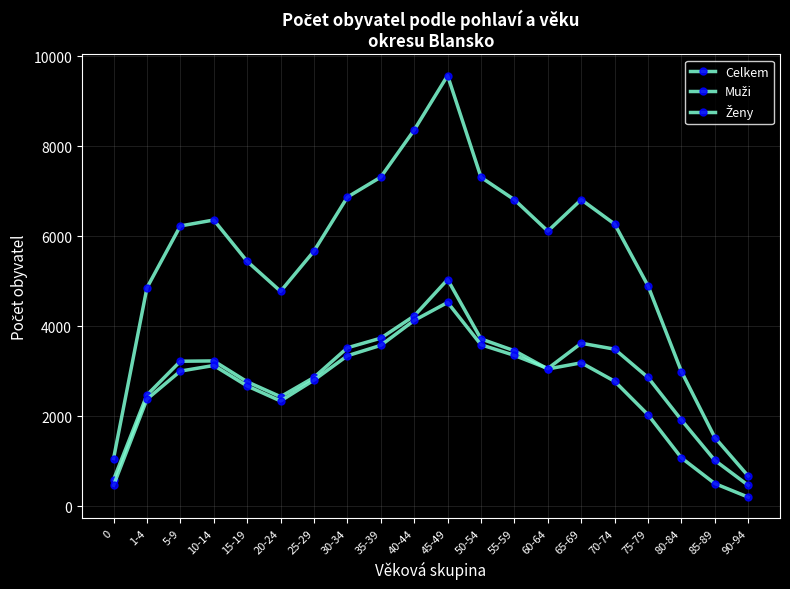

Reading left to right, what are all the values shown in this chart?

Celkem: 1062	4857	6229	6361	5442	4777	5671	6869	7314	8361	9569	7309	6811	6114	6813	6271	4898	2995	1529	673
Muži: 594	2475	3224	3231	2768	2436	2865	3523	3737	4231	5039	3719	3457	3052	3189	2779	2035	1077	507	205
Ženy: 468	2382	3005	3130	2674	2341	2806	3346	3577	4130	4530	3590	3354	3062	3624	3492	2863	1918	1022	468